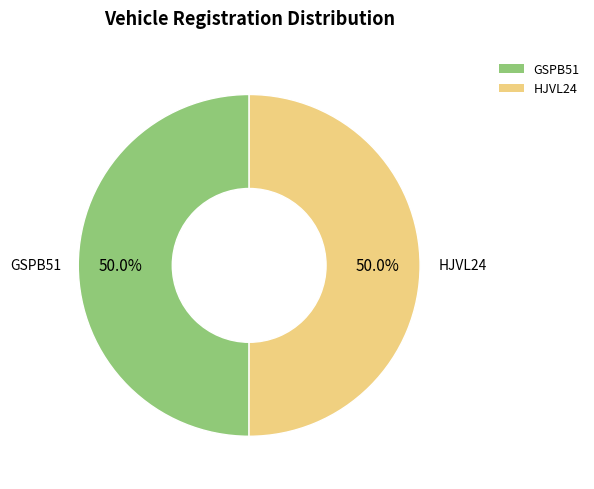

Approximately how many times larger is the value at GSPB51 compared to HJVL24?

1.0